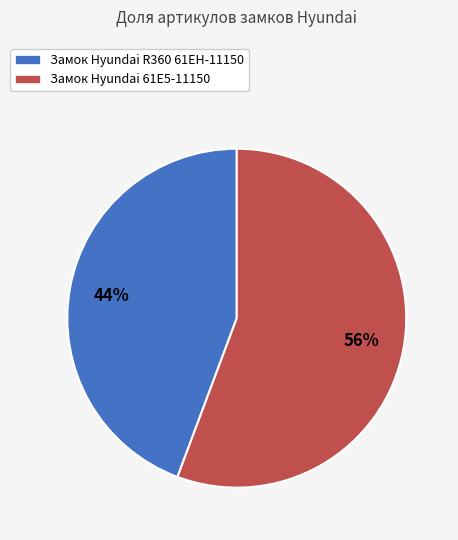

Do Замок Hyundai 61E5-11150 and Замок Hyundai R360 61EH-11150 together represent more than half of the pie?

Yes